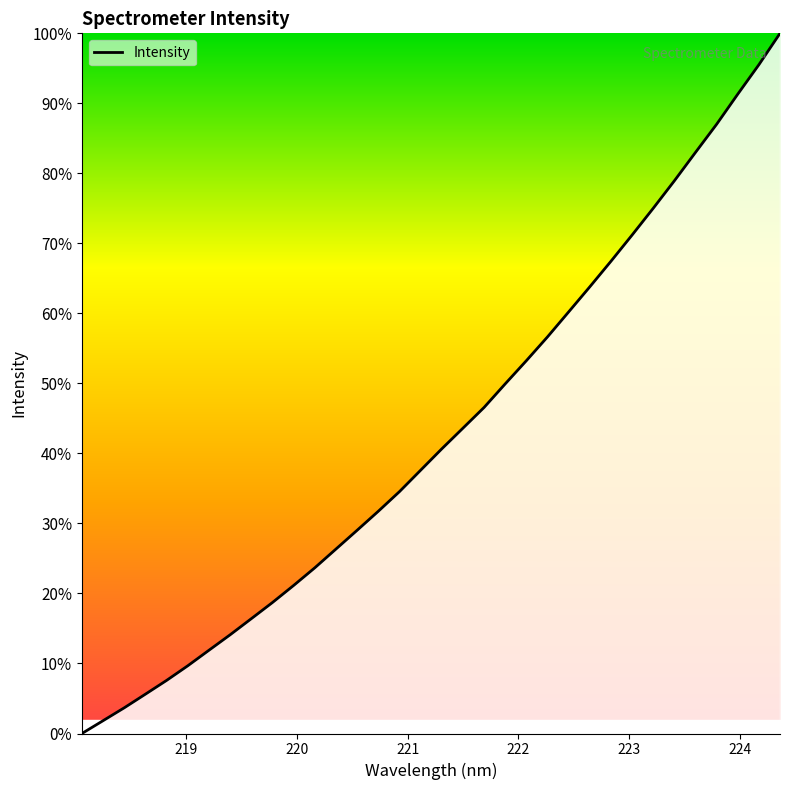

What is the maximum value shown in the chart?

100.0